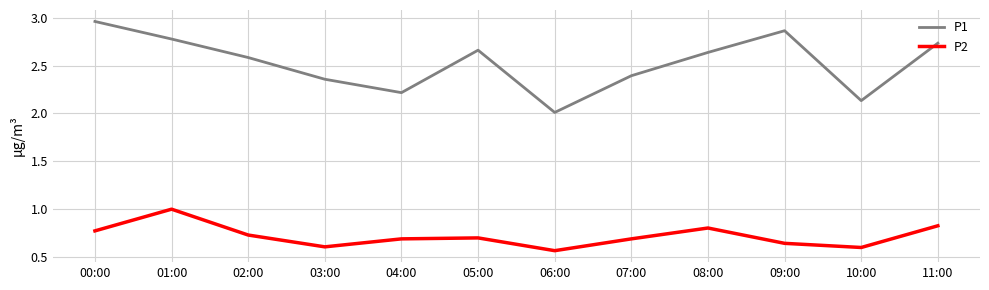

True or false: P1 and P2 intersect in this chart.

False